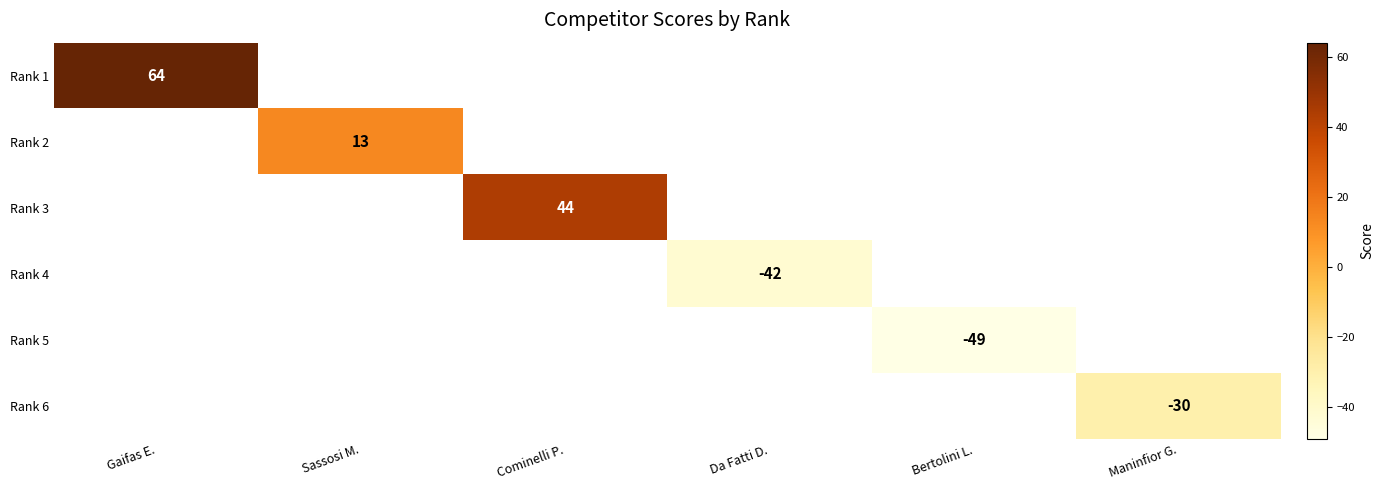

At how many categories does at least one series exceed 52?

1